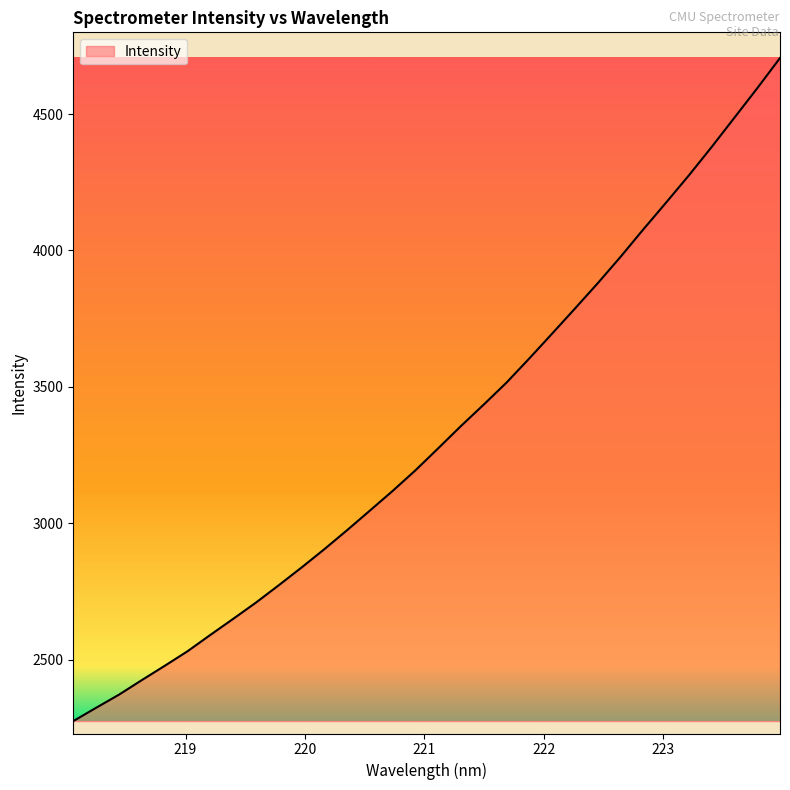

What is the average value?

3326.1